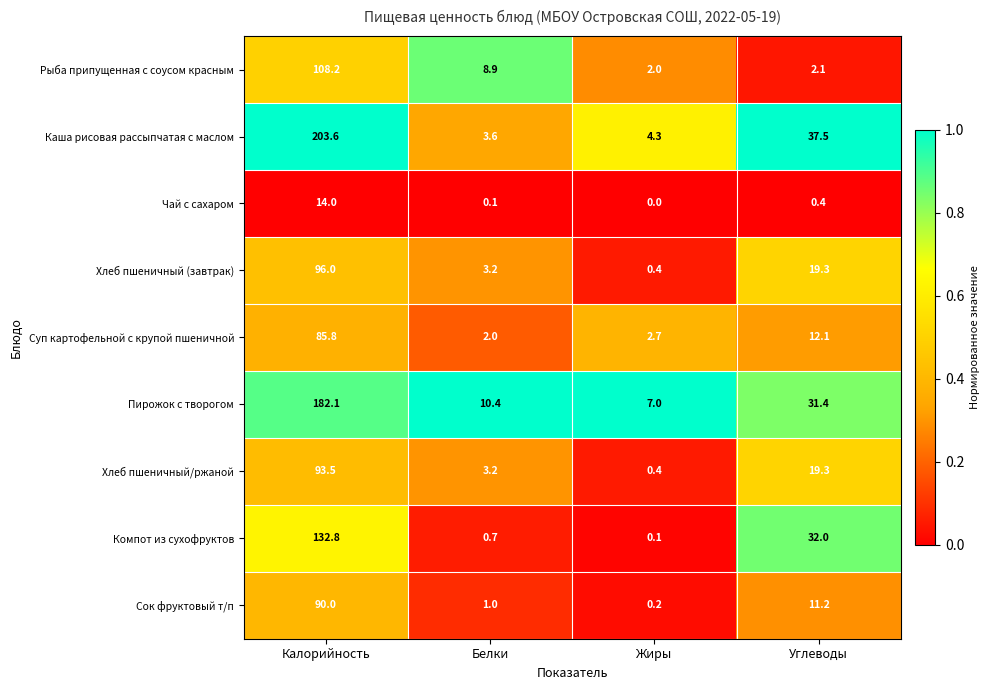

Which series has the largest total across all categories?

Каша рисовая рассыпчатая с маслом